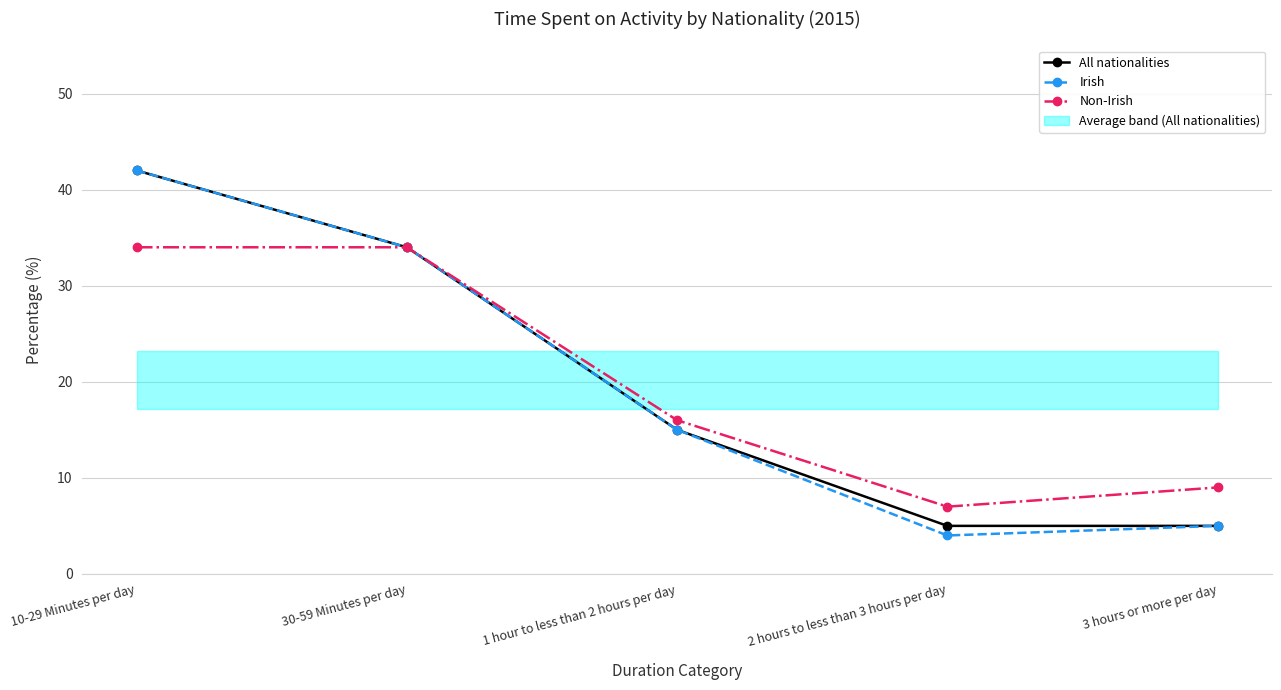

Reading left to right, transcribe all the data shown in this chart.

All nationalities: 10-29 Minutes per day=42	30-59 Minutes per day=34	1 hour to less than 2 hours per day=15	2 hours to less than 3 hours per day=5	3 hours or more per day=5
Irish: 10-29 Minutes per day=42	30-59 Minutes per day=34	1 hour to less than 2 hours per day=15	2 hours to less than 3 hours per day=4	3 hours or more per day=5
Non-Irish: 10-29 Minutes per day=34	30-59 Minutes per day=34	1 hour to less than 2 hours per day=16	2 hours to less than 3 hours per day=7	3 hours or more per day=9